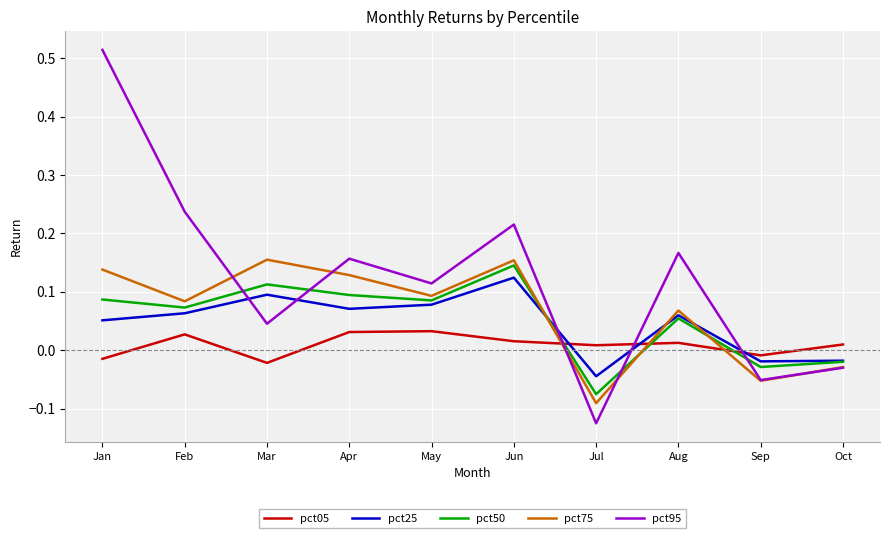

True or false: pct75 and pct05 cross at least once.

True